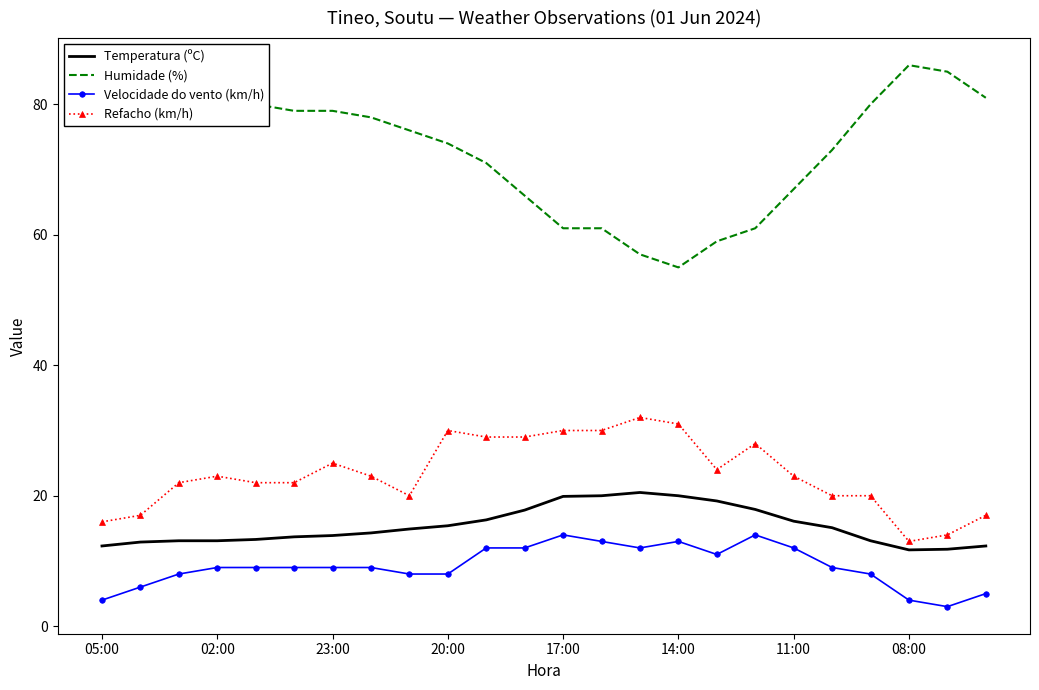

What is the minimum value shown in the chart?

3.0